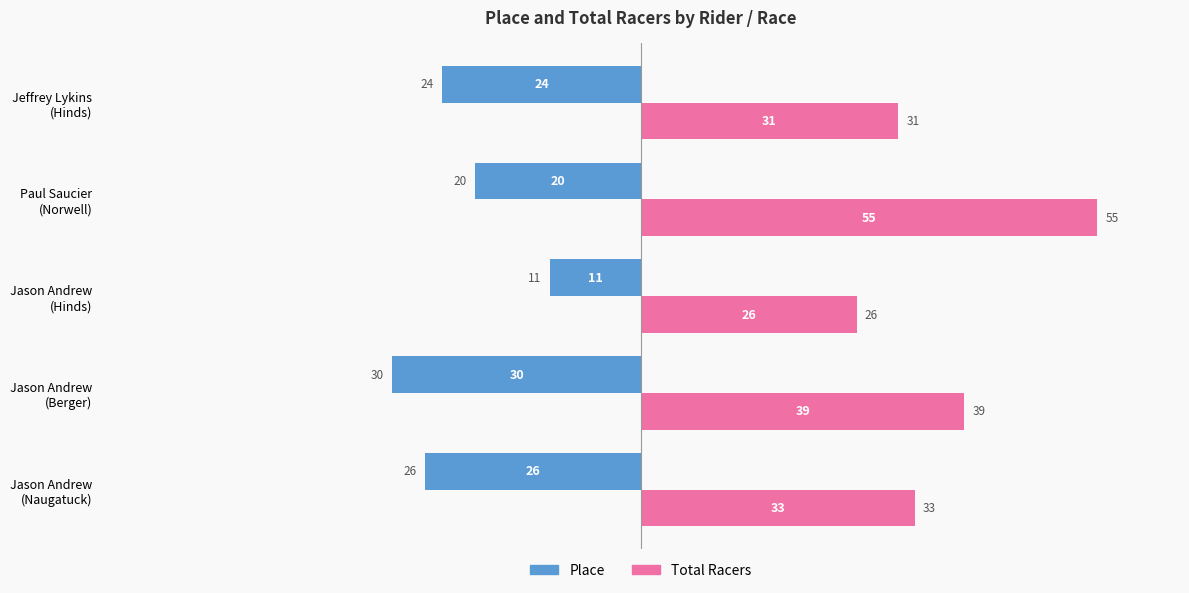

At how many categories does at least one series exceed 24?

5